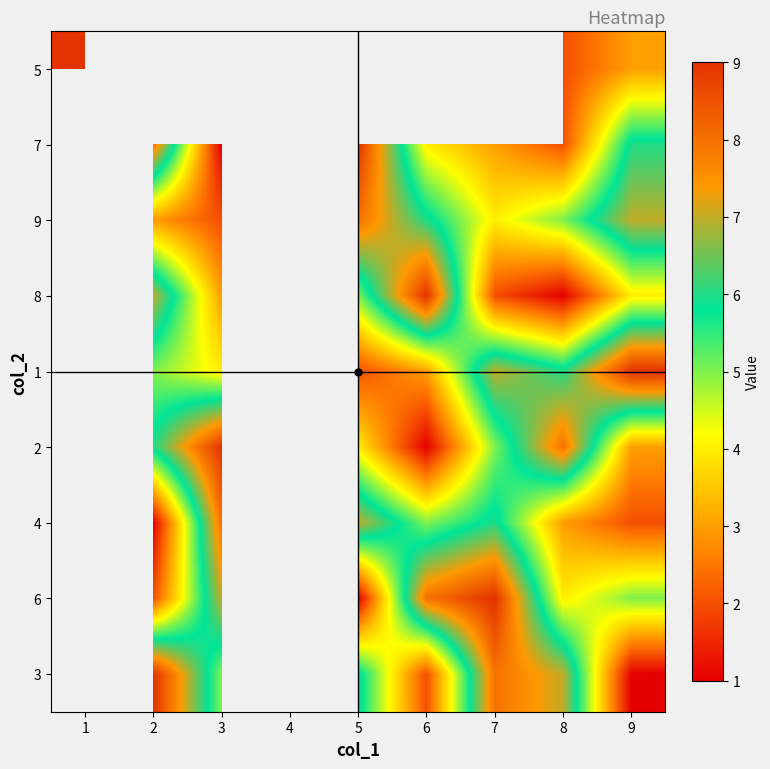

What is the smallest value displayed?

1.0